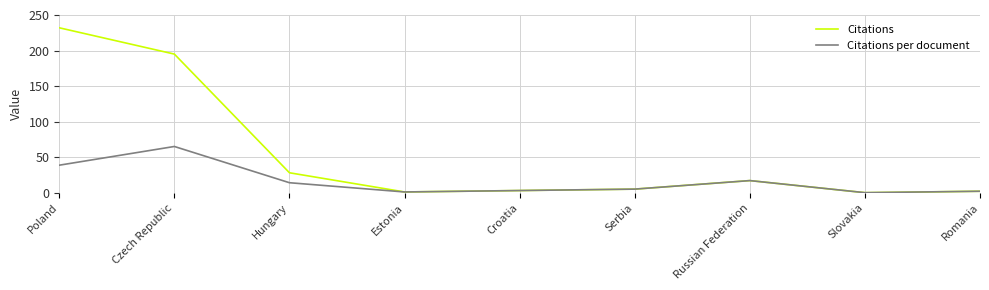

Which series has the largest range (max minus min)?

Citations